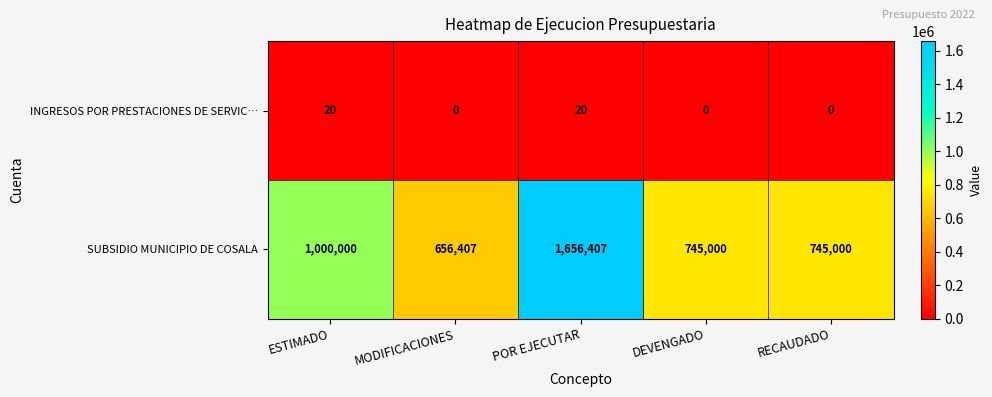

Rank the series by their average value, from highest to lowest.

SUBSIDIO MUNICIPIO DE COSALA, INGRESOS POR PRESTACIONES DE SERVIC…